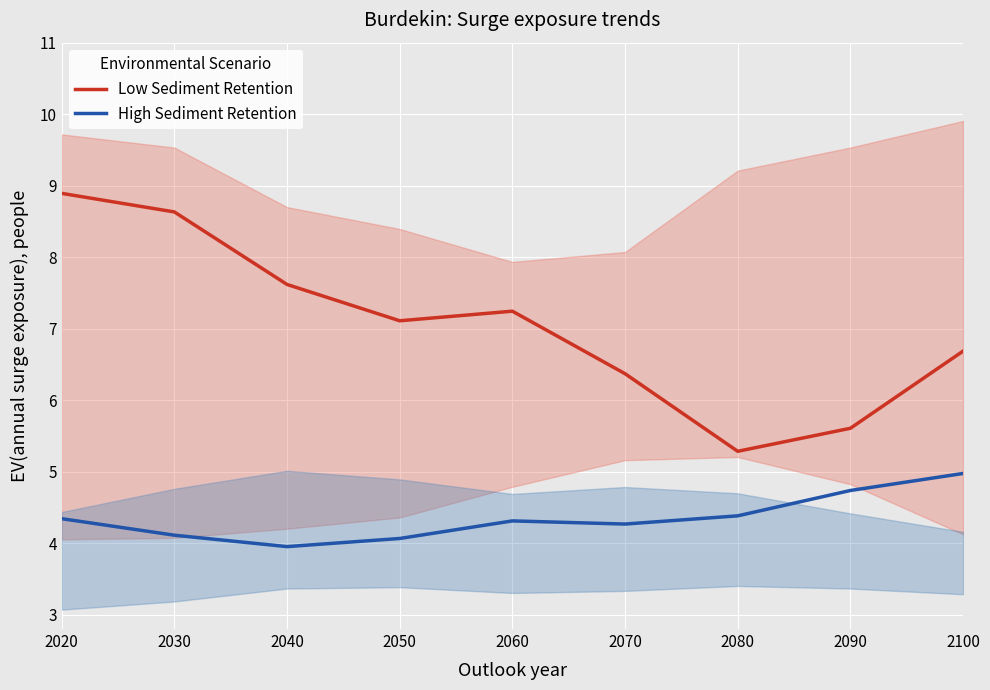

True or false: High Sediment Retention has a value of 4.4 at 2080.

True